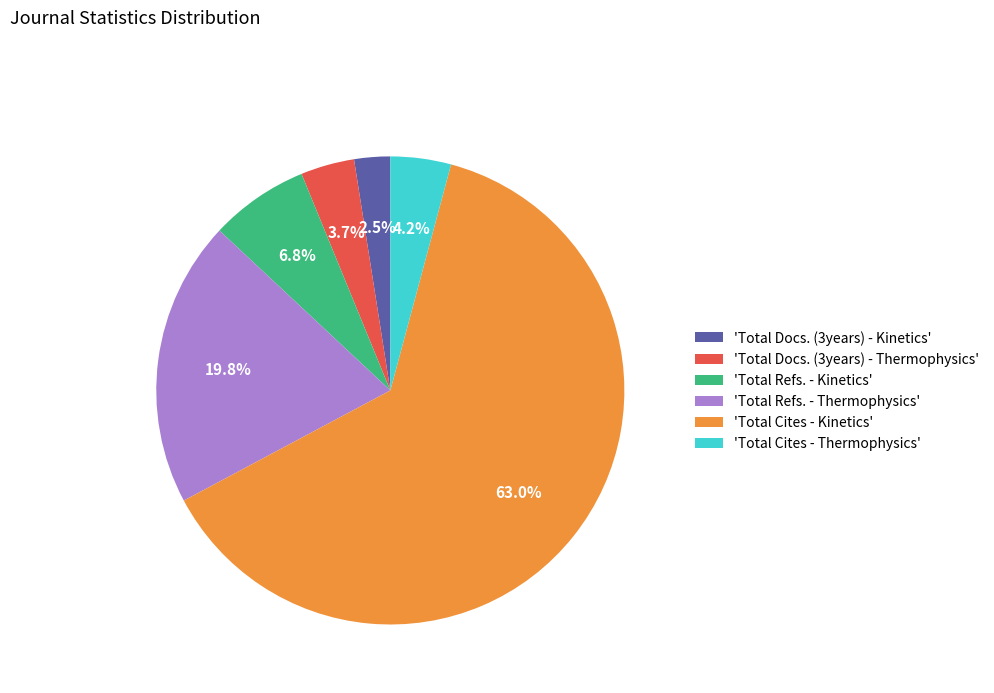

Combined, do 'Total Docs. (3years) - Thermophysics' and 'Total Cites - Thermophysics' account for over 50%?

No